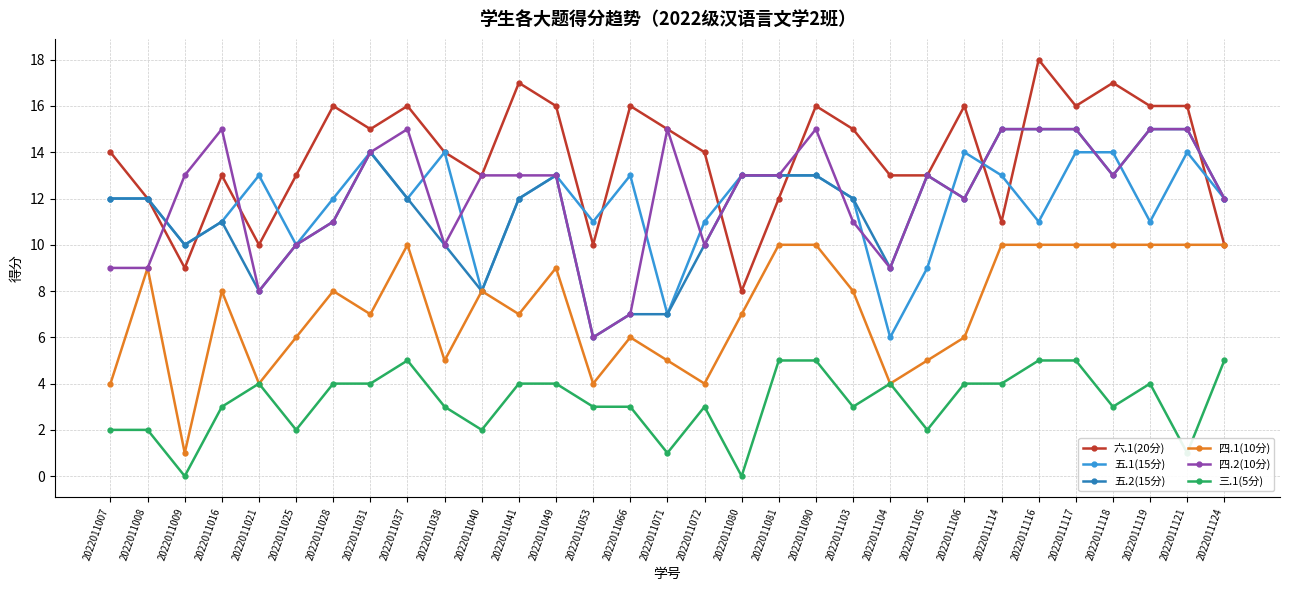

What is the greatest value displayed?

18